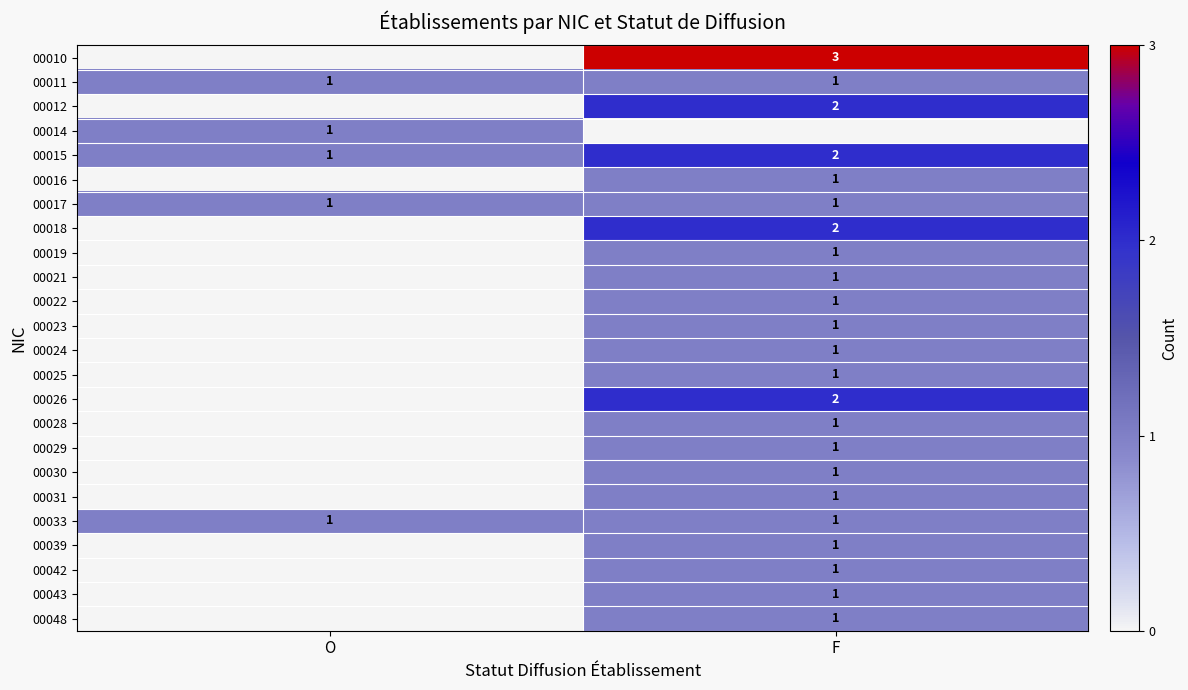

True or false: 00015 has a value of 2 at F.

True